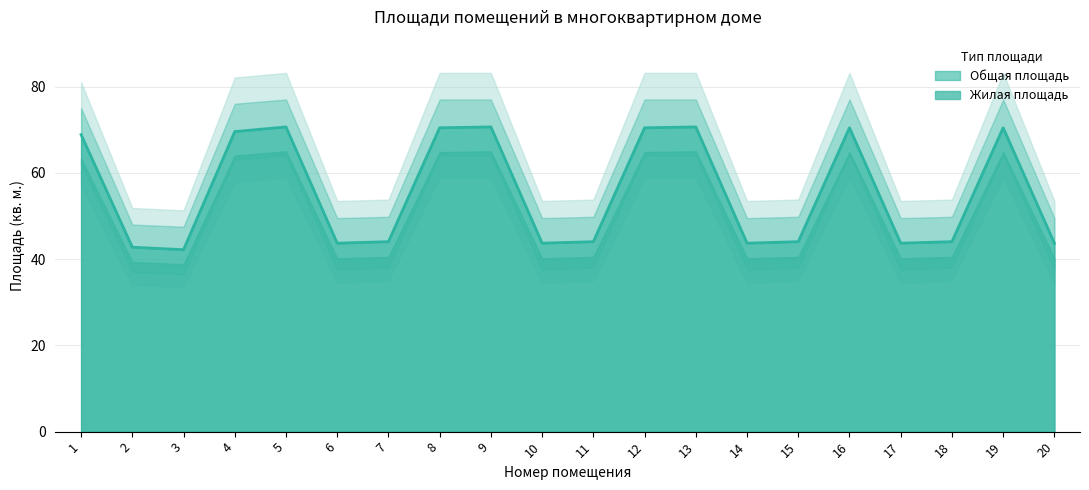

List the labels in order of value, smallest first.

3, 2, 6, 10, 14, 17, 20, 7, 11, 15, 18, 1, 4, 8, 12, 16, 19, 5, 9, 13